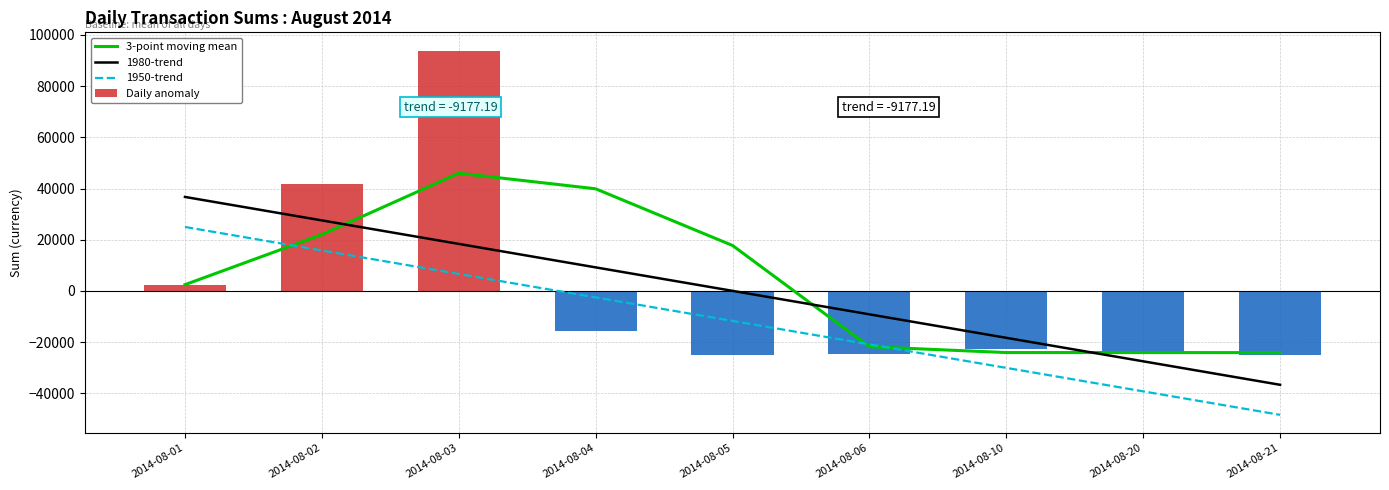

Which series has the largest total across all categories?

3-point moving mean